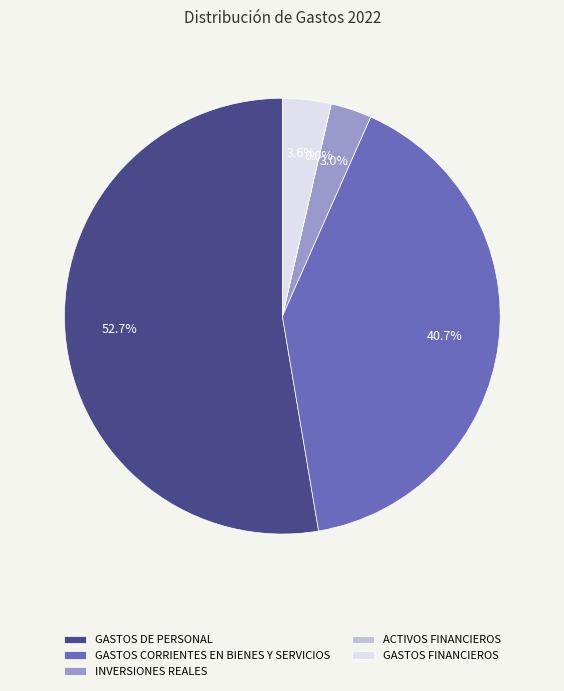

Does GASTOS CORRIENTES EN BIENES Y SERVICIOS account for over 50% of the chart?

No